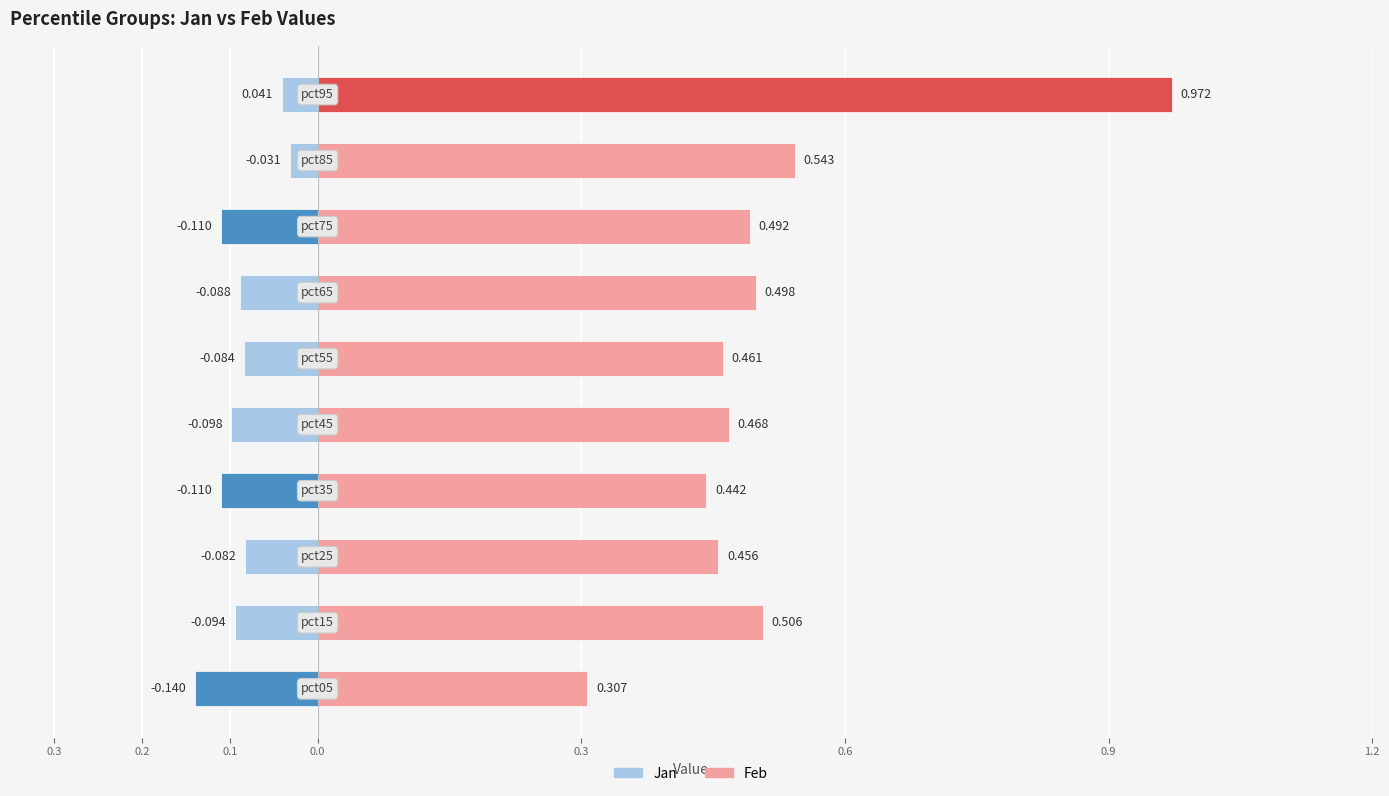

Count the number of categories in the chart.

10